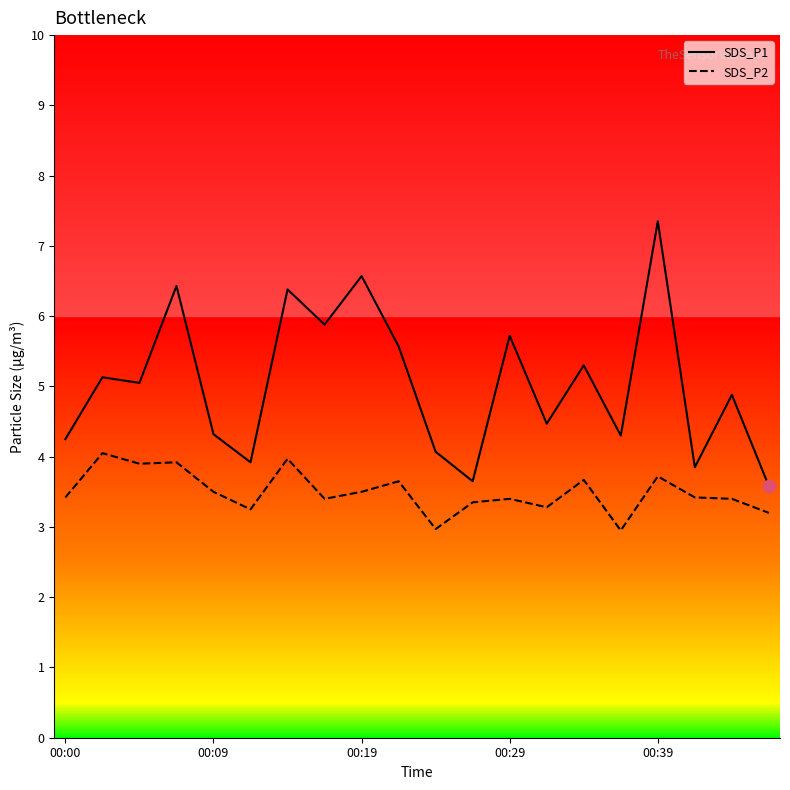

Is the value of SDS_P2 at 00:39 greater than the value of SDS_P1 at 00:09?

No